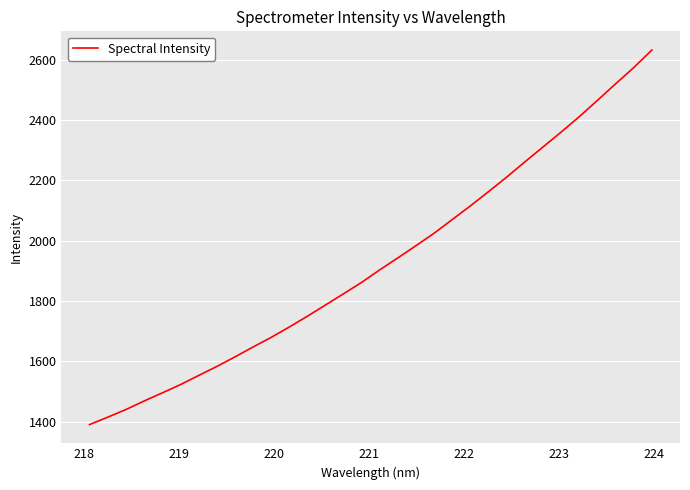

What is the greatest value displayed?

2632.0